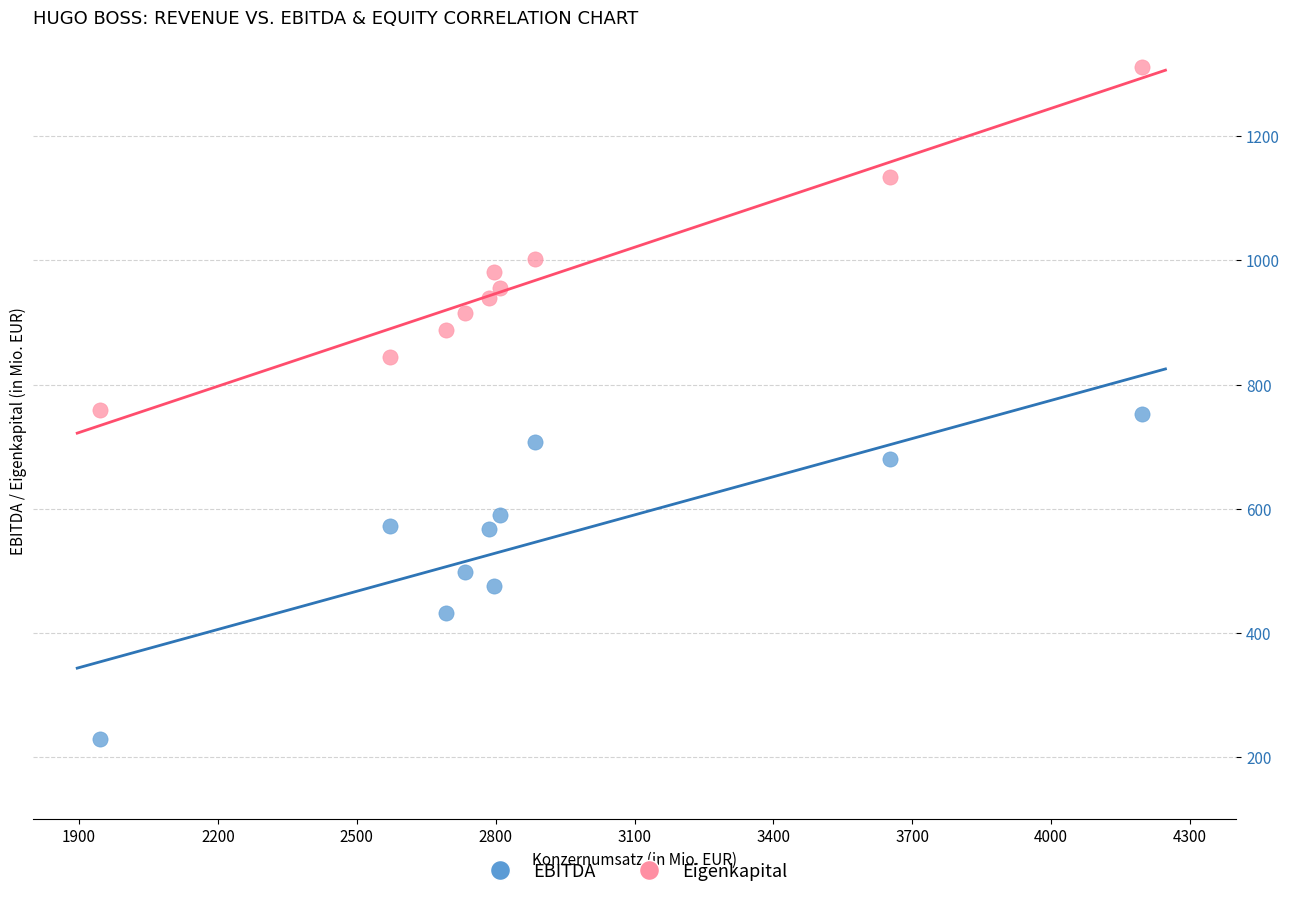

Which series contains the highest Y value?

Eigenkapital